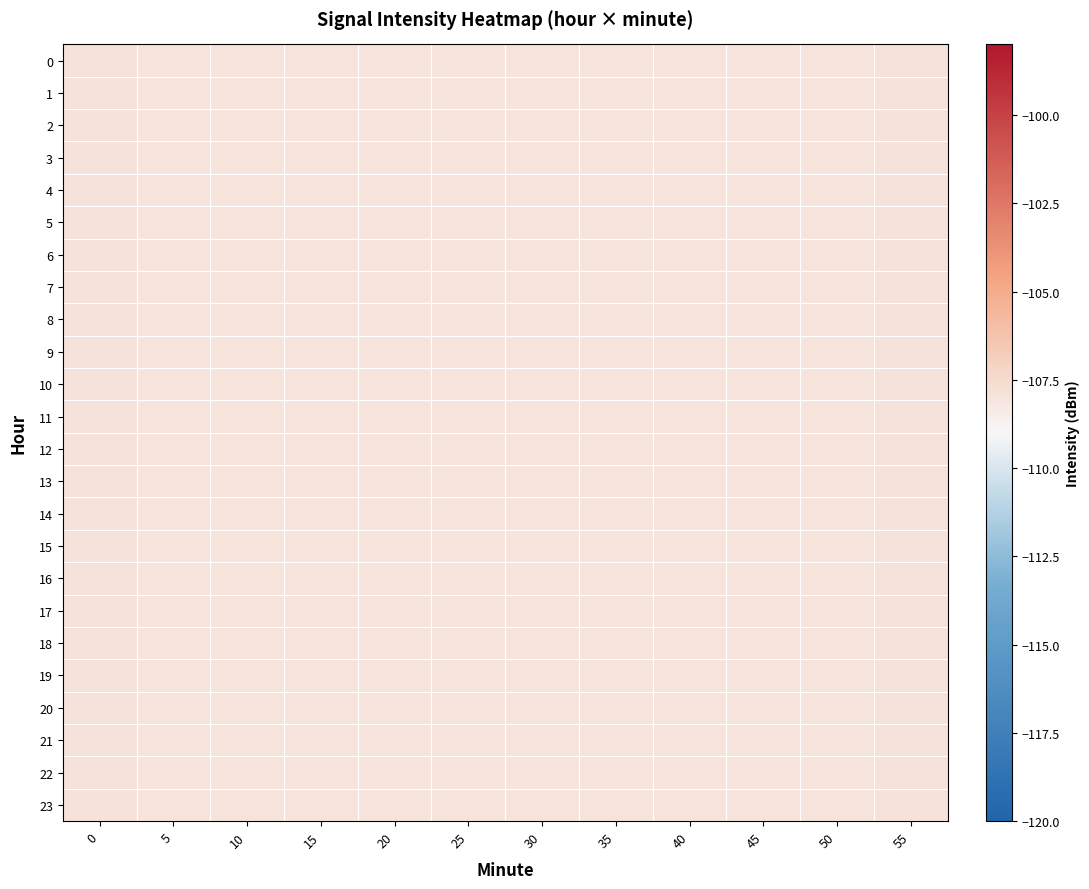

At which category is the sum across all series the highest?

55